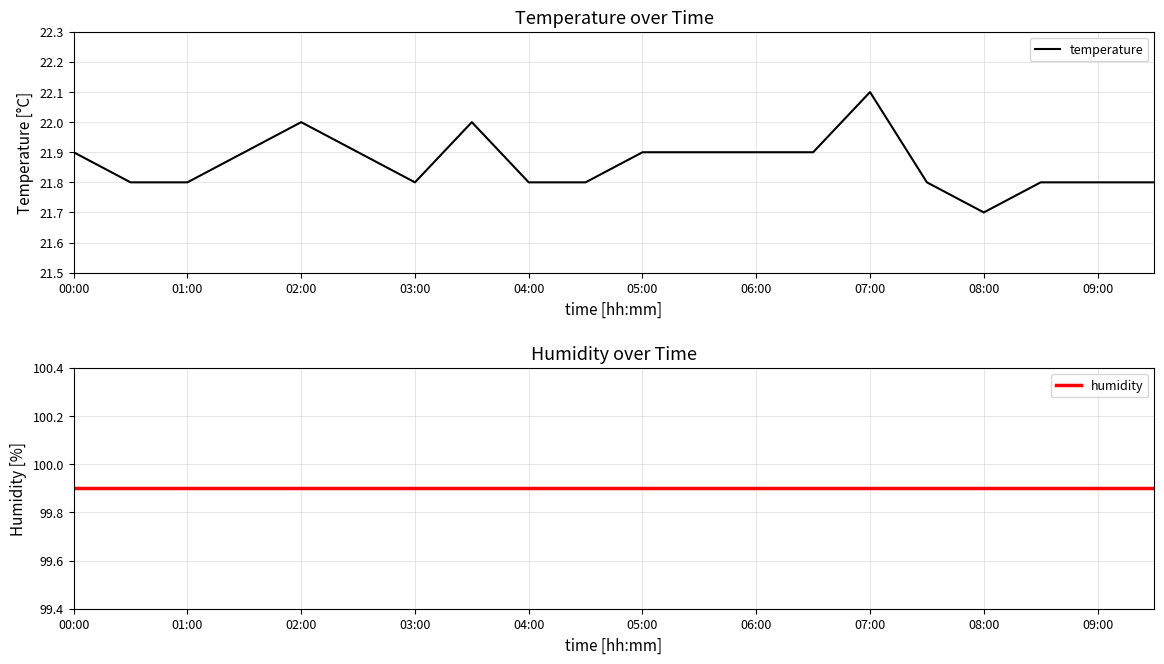

The value of temperature at 17 is 33.3. True or false?

False